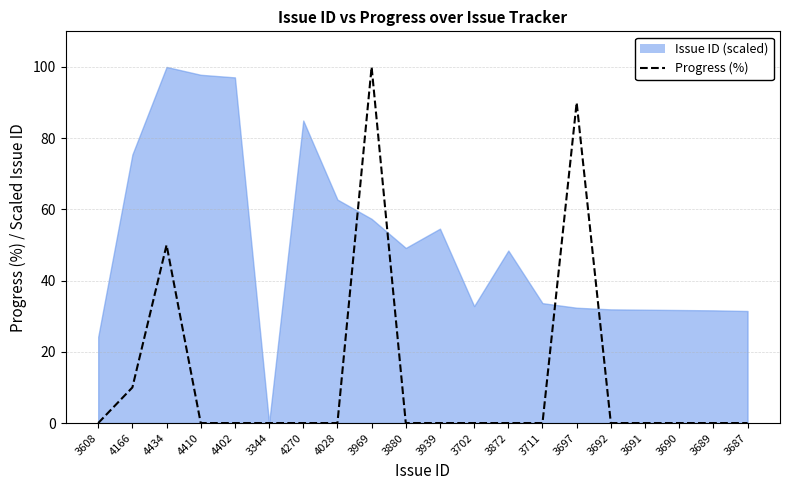

What is the difference between the maximum and minimum values?

100